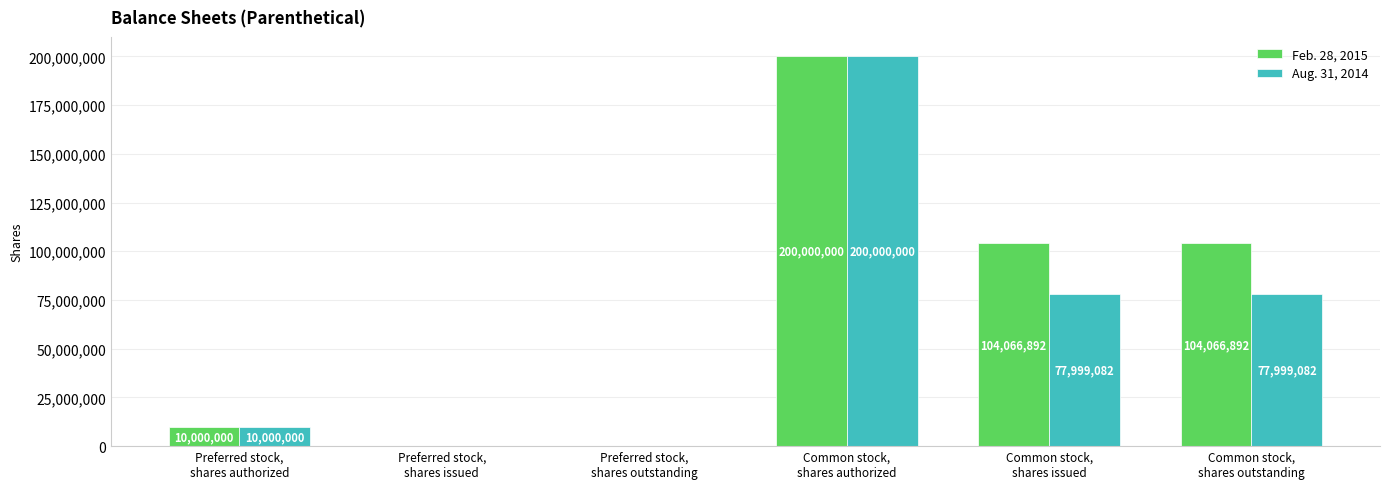

Reading right to left, transcribe all the data shown in this chart.

Feb. 28, 2015: 104066892	104066892	200000000	0	0	10000000
Aug. 31, 2014: 77999082	77999082	200000000	0	0	10000000